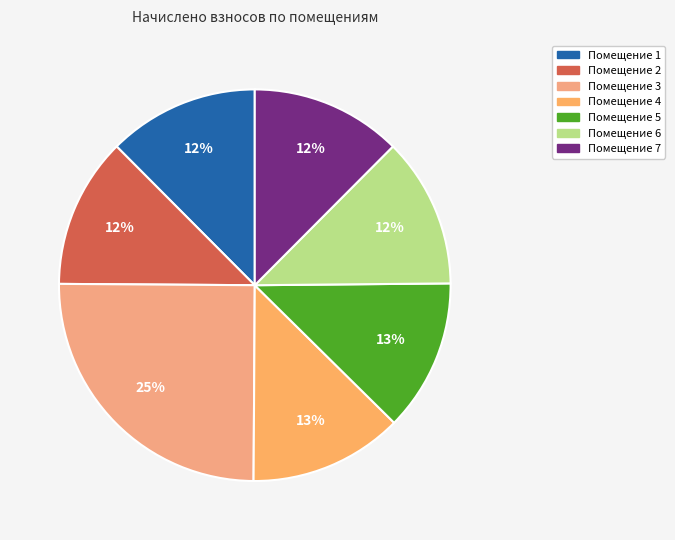

Rank the categories by value from highest to lowest.

3, 4, 5, 1, 7, 2, 6